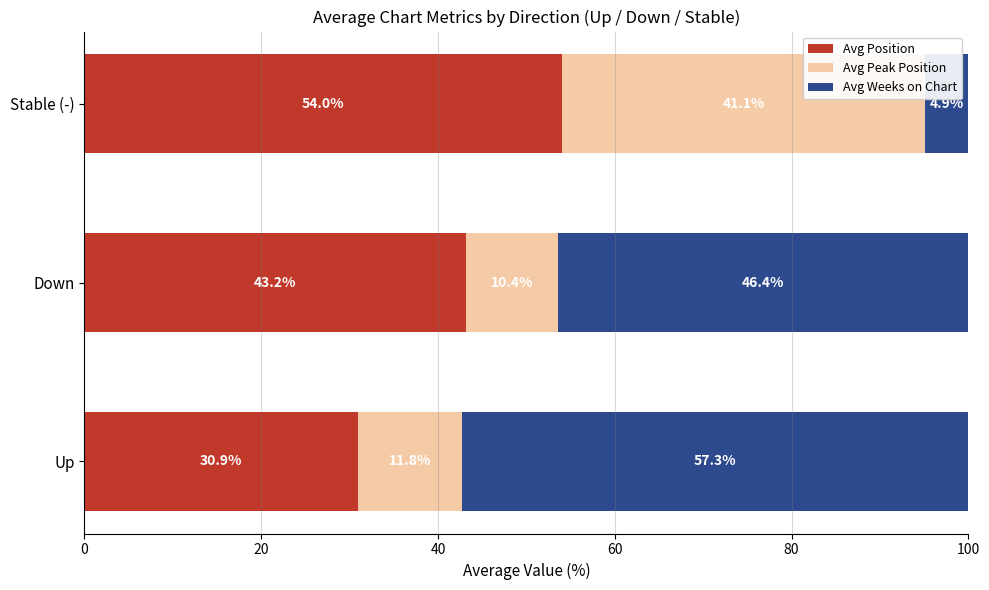

What is the difference between the Avg Position values at Up and Down?

12.3